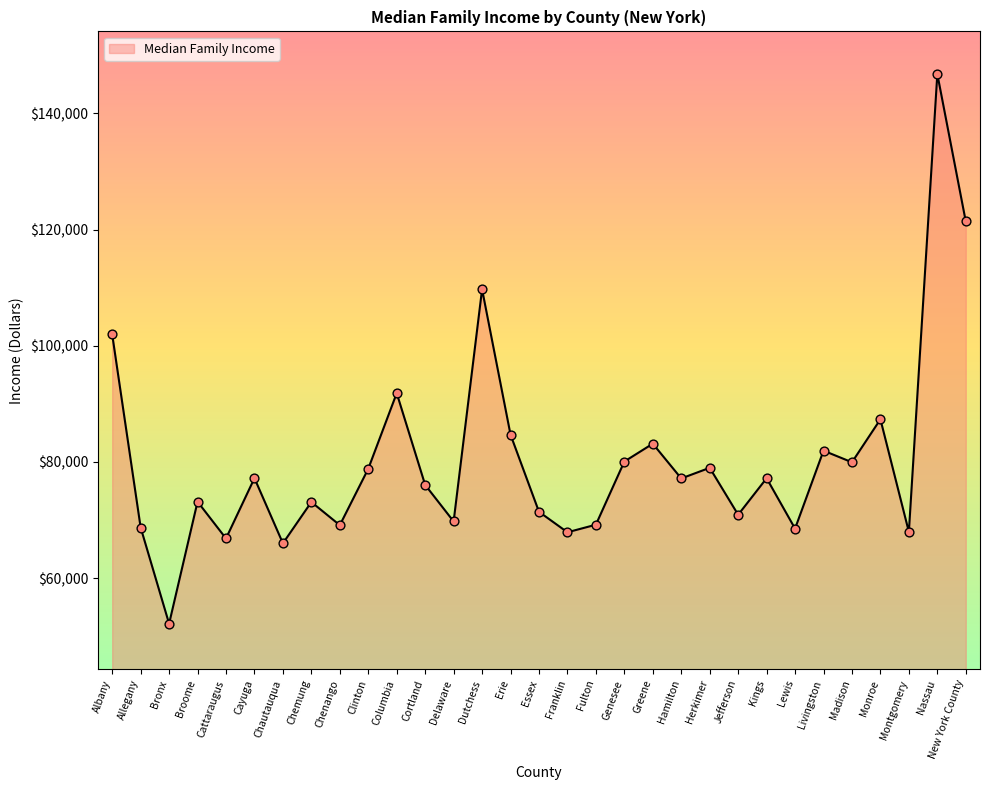

Approximately how many times larger is the value at Clinton compared to Bronx?

1.5